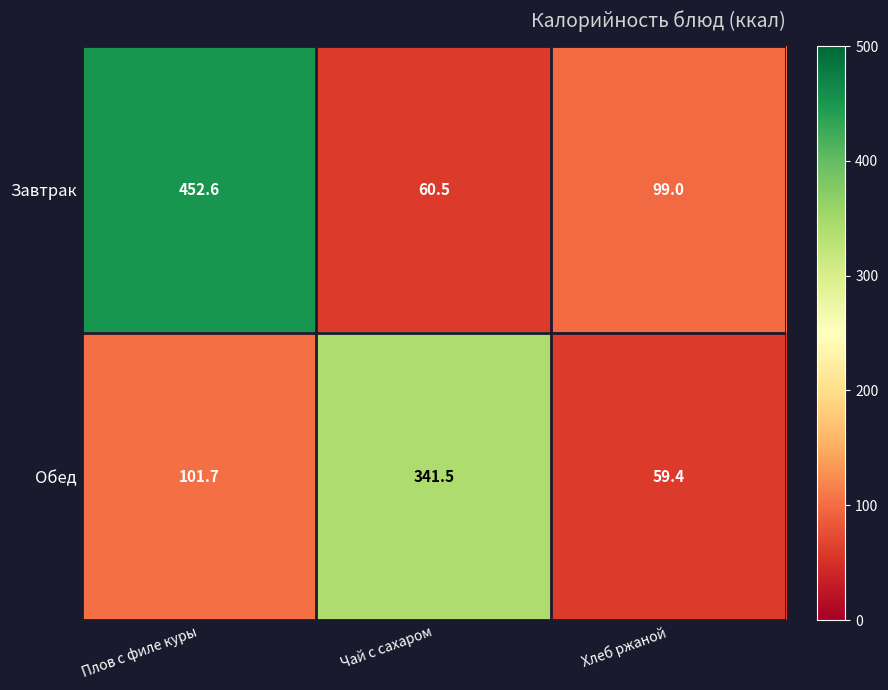

What is the difference between the highest and lowest values at Плов с филе куры?

350.9